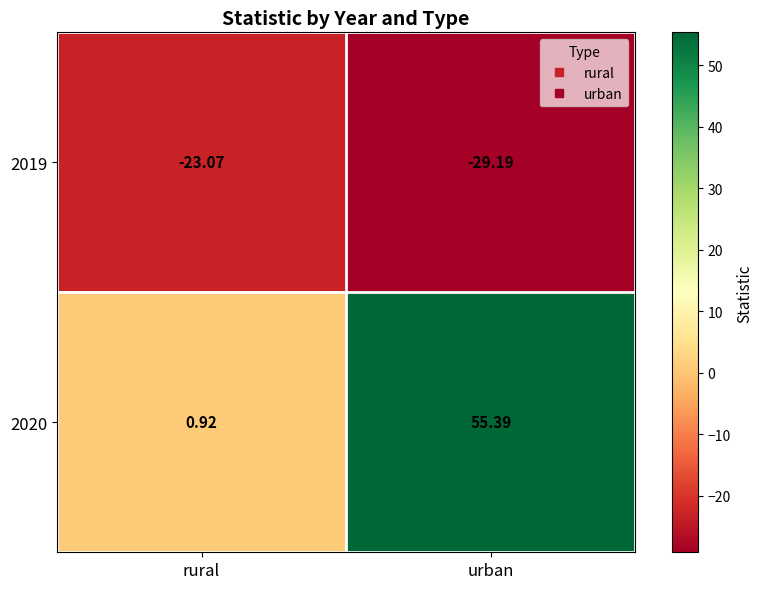

Count the number of data series in this chart.

2